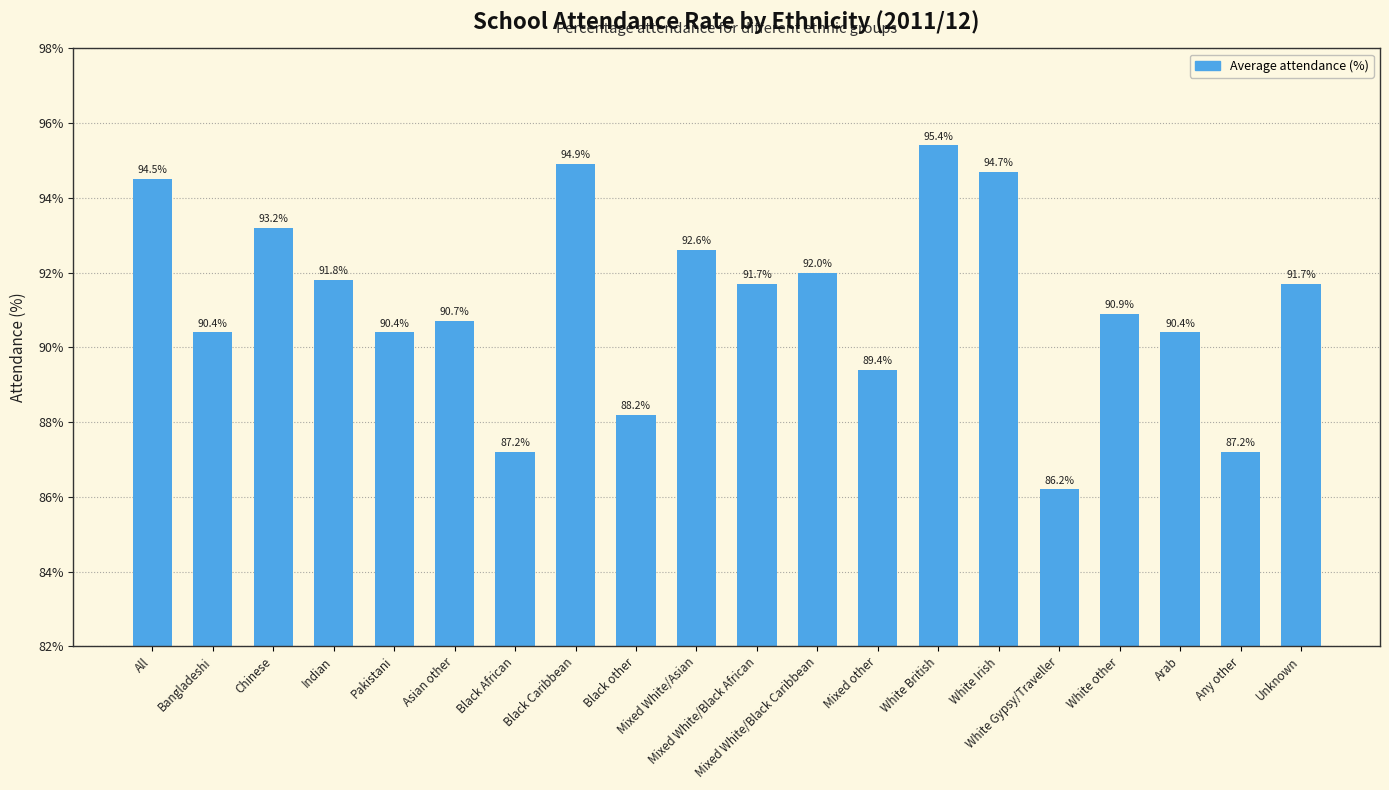

What is the average value?

91.2